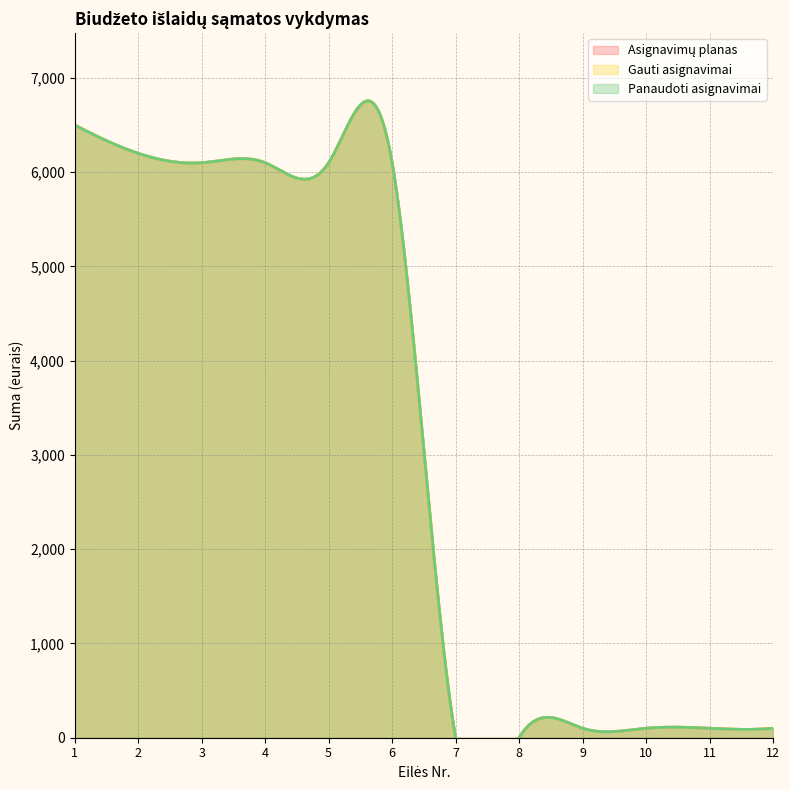

Which label corresponds to the largest value in the chart?

1